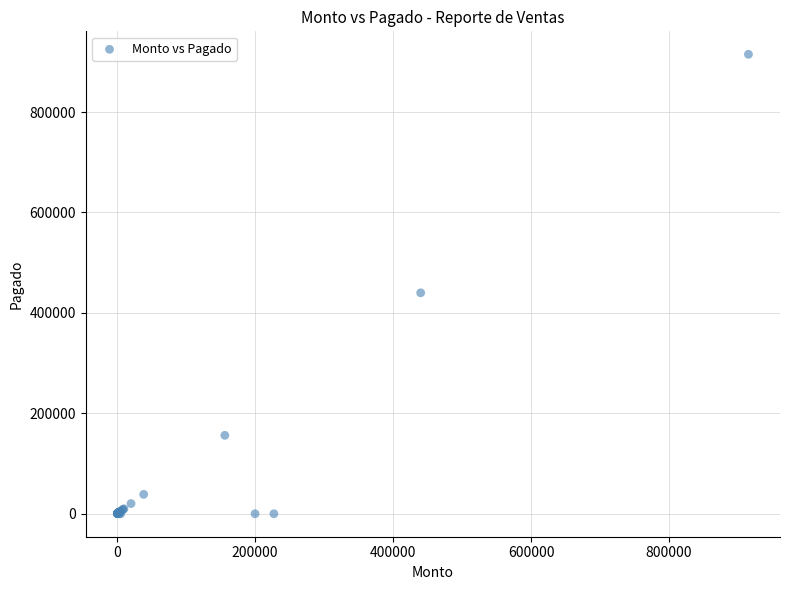

What Y value in the scatter plot is closest to 457500?

440000